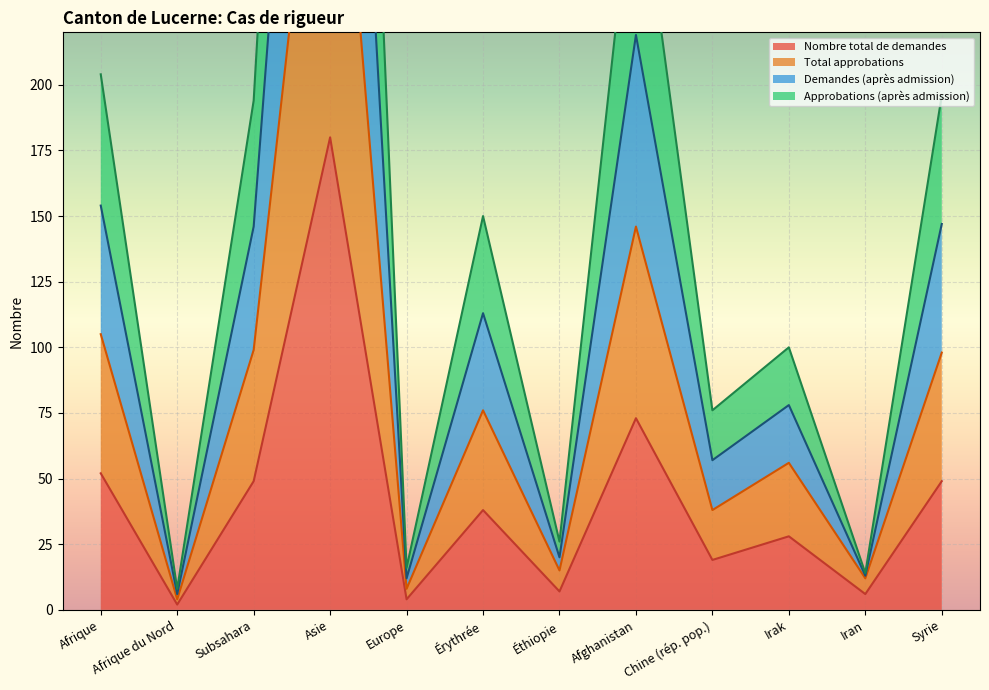

What is the difference between the maximum and minimum values in the Demandes (après admission) series?

688